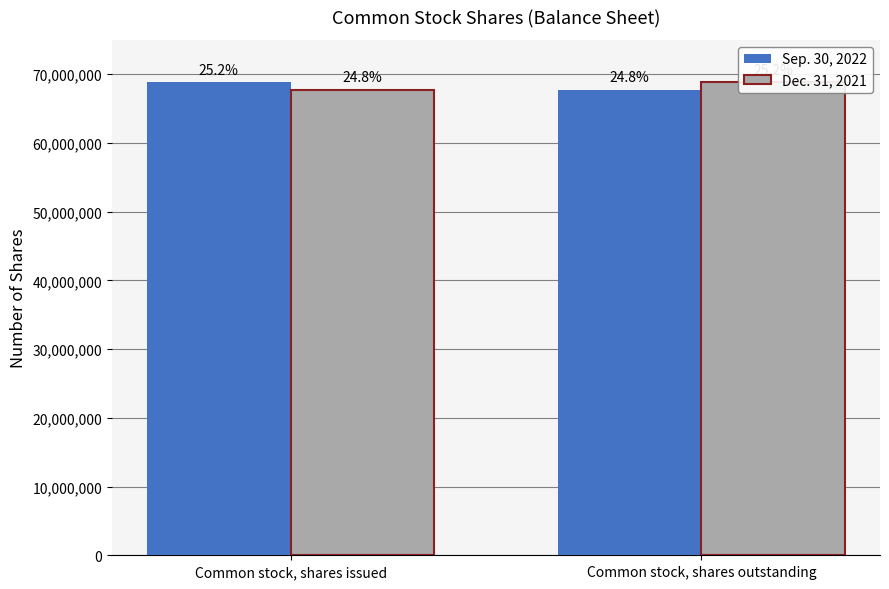

Reading right to left, extract all data points from this chart.

Sep. 30, 2022: 67739000	68809000
Dec. 31, 2021: 68809000	67739000